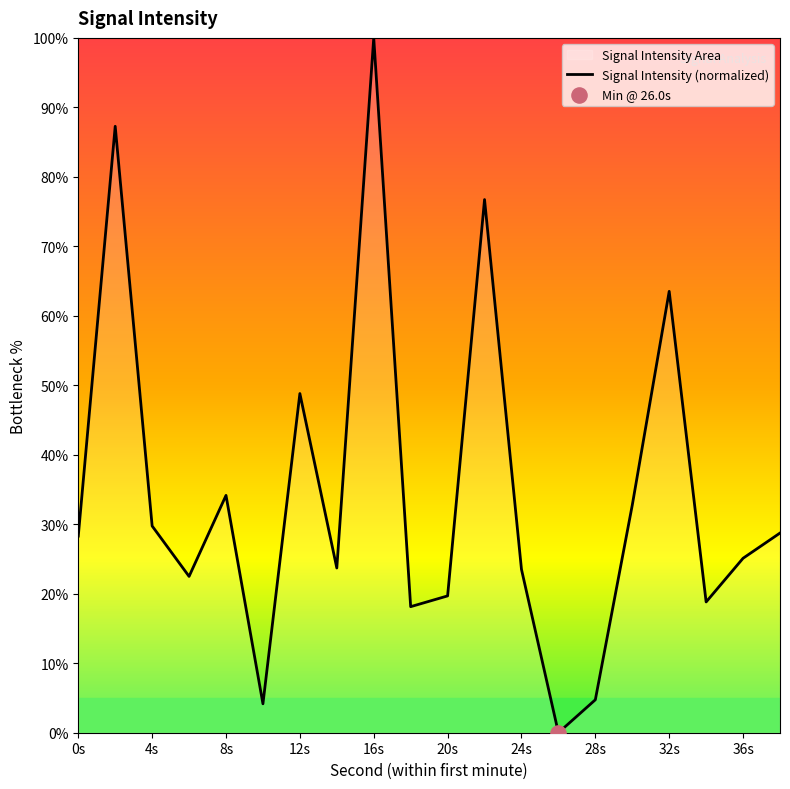

Which has a higher value, 8s or 32s?

32s